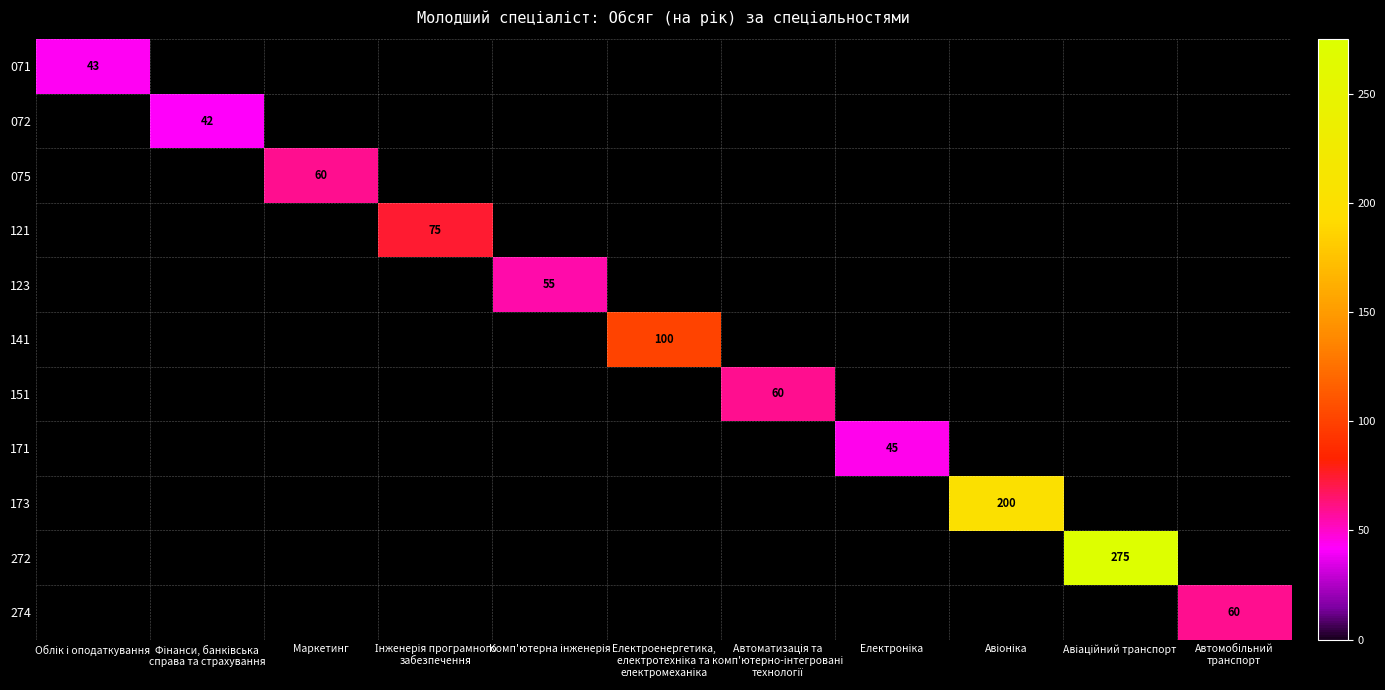

Which category has the lowest value in the 071 series?

Облік і оподаткування